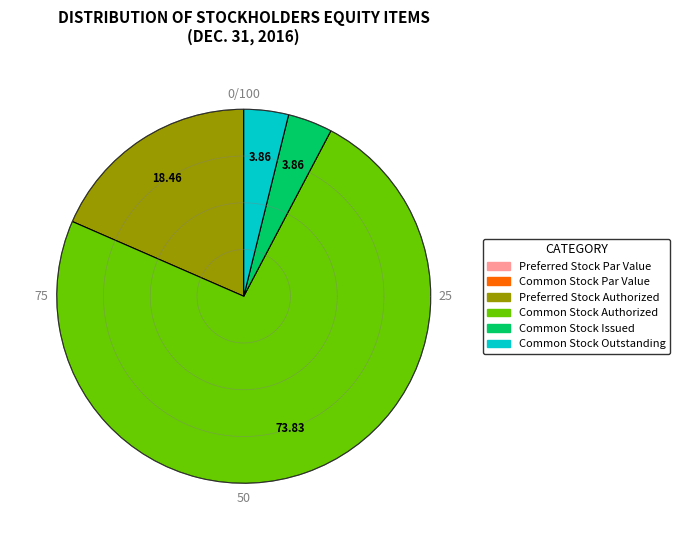

Combined, what portion of the pie is Common Stock Authorized and Common Stock Outstanding?

77.7%